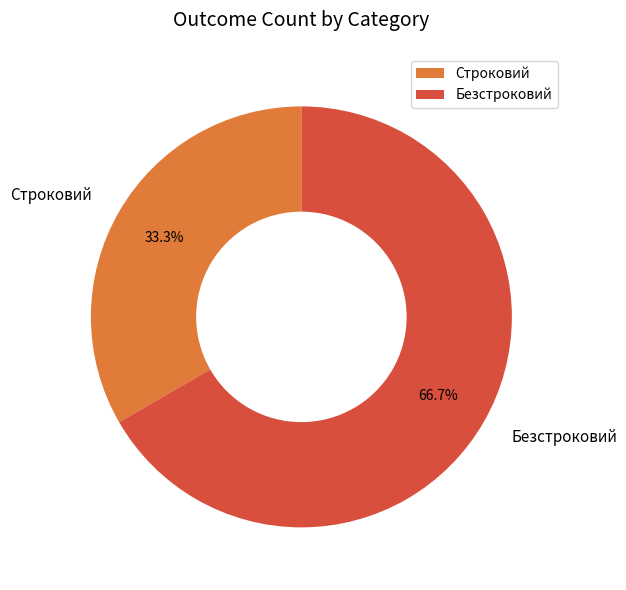

Is there a majority slice in this chart?

Yes